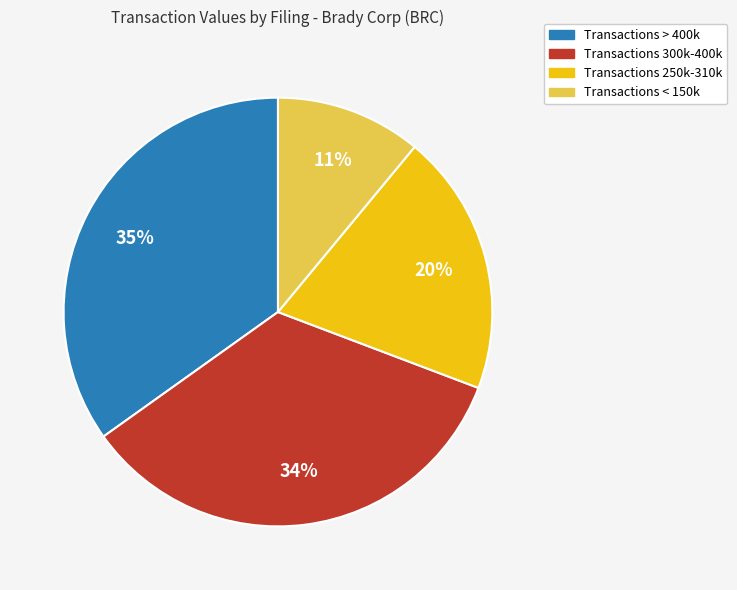

Do Transactions > 400k and Transactions 300k-400k together represent more than half of the pie?

Yes